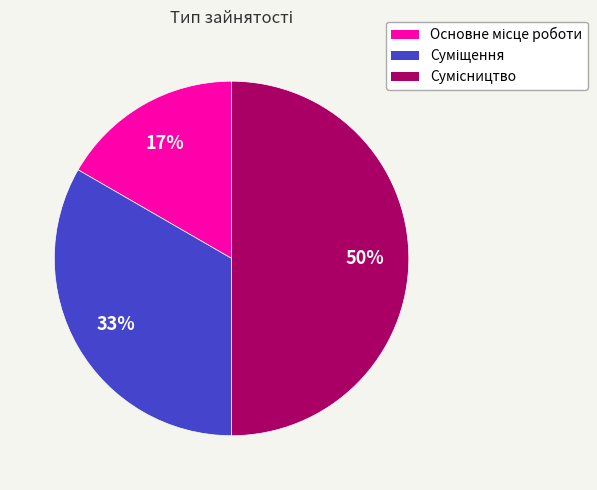

To the nearest percent, what is the difference between the largest and smallest slice percentages?

33%